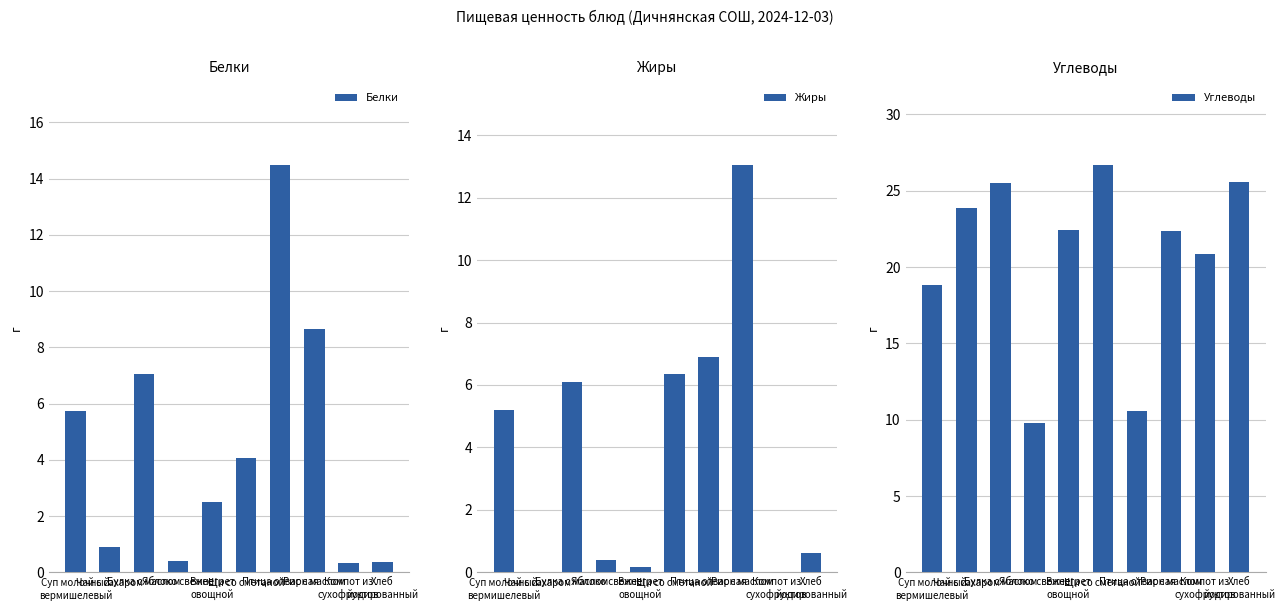

How many data points in Жиры are less than 5?

5